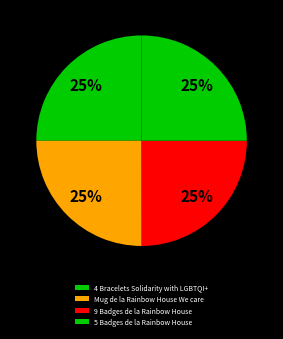

How many segments does this pie chart have?

4